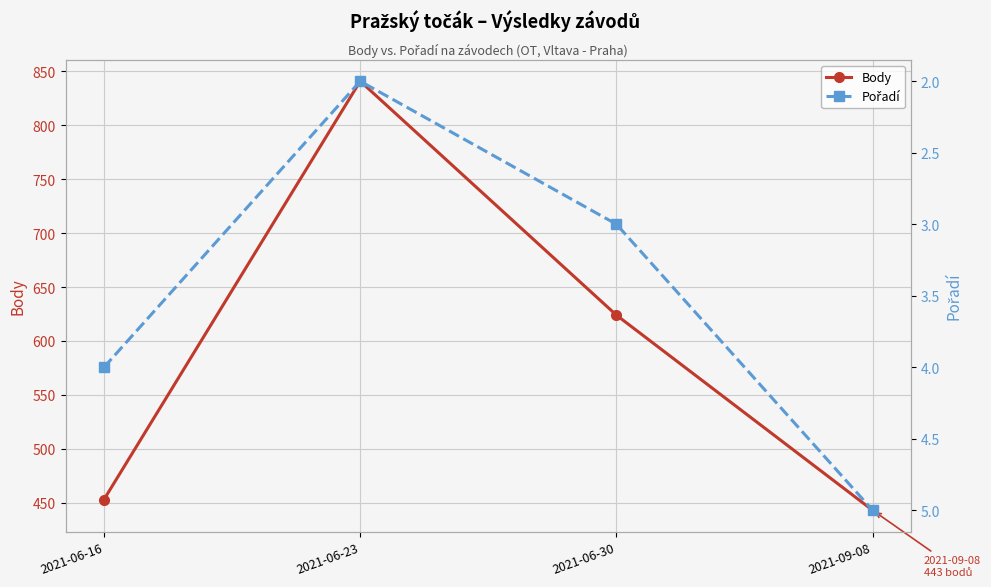

Reading left to right, list all the values displayed in this chart.

Body: 2021-06-16=453	2021-06-23=841	2021-06-30=624	2021-09-08=443
Pořadí: 2021-06-16=4	2021-06-23=2	2021-06-30=3	2021-09-08=5